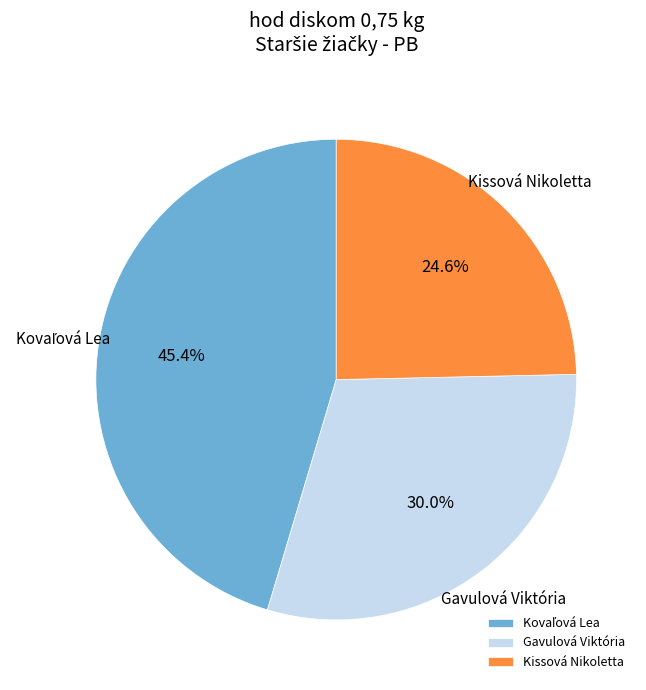

How many slices are in this pie chart?

3